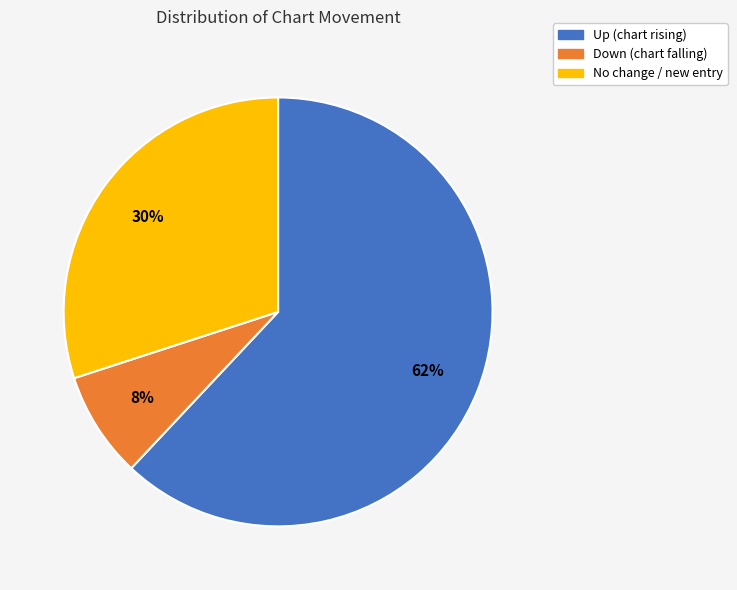

The Down (chart falling) slice represents 8% of the pie. True or false?

True